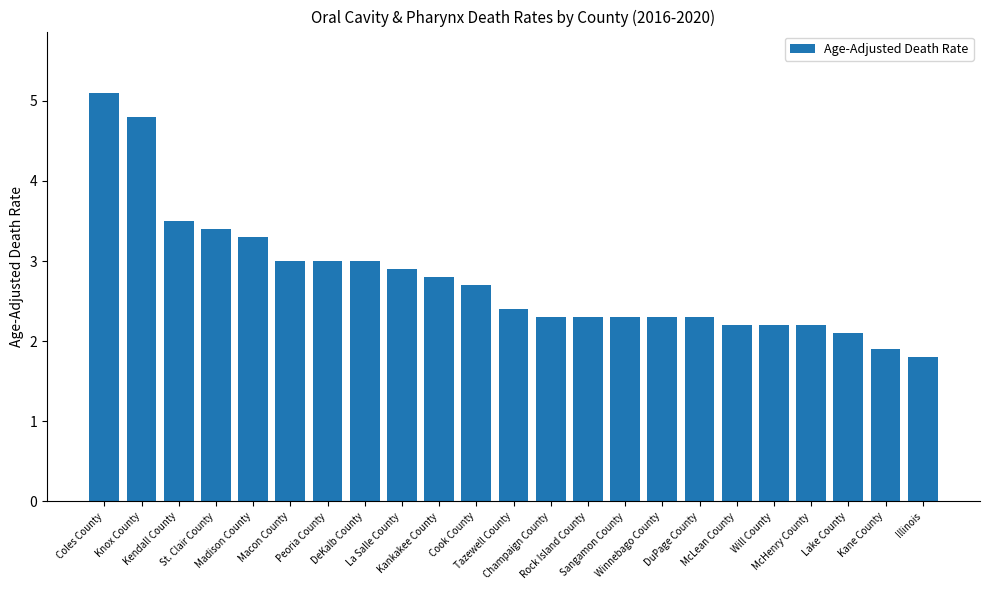

True or false: the data shows 3.3 at Madison County.

True